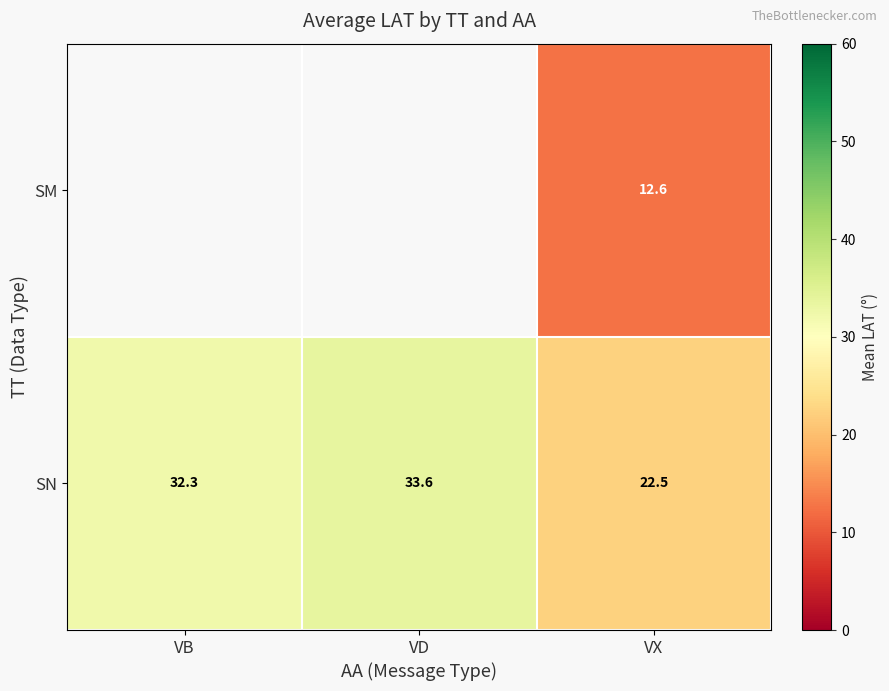

At which category is the sum across all series the highest?

VX